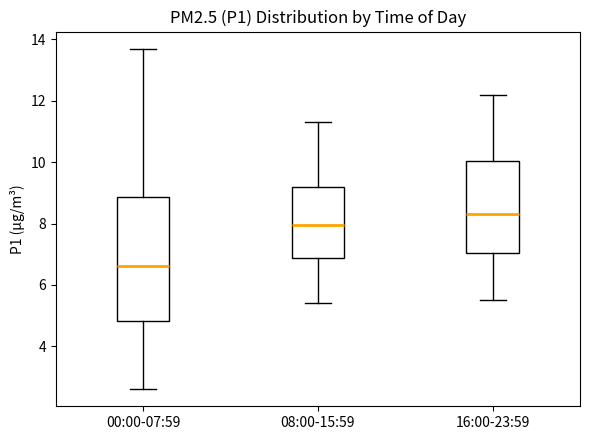

Reading left to right, transcribe this box plot: for each box, give where its median line is, the range the box spans, and where its two whiskers end, as read against the y-axis. The values are not printed on the chart, so give them approximately, as read against the axis.

00:00-07:59: median 6.6, box 4.8 to 8.8, whiskers 2.6 to 13.8
08:00-15:59: median 8.0, box 6.8 to 9.2, whiskers 5.4 to 11.4
16:00-23:59: median 8.4, box 7.0 to 10.0, whiskers 5.6 to 12.2